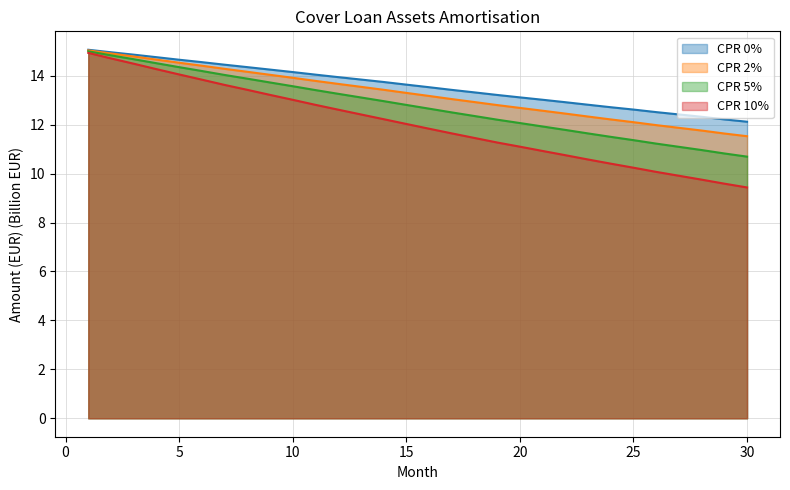

Where does the CPR 10% series first go above 12?

1